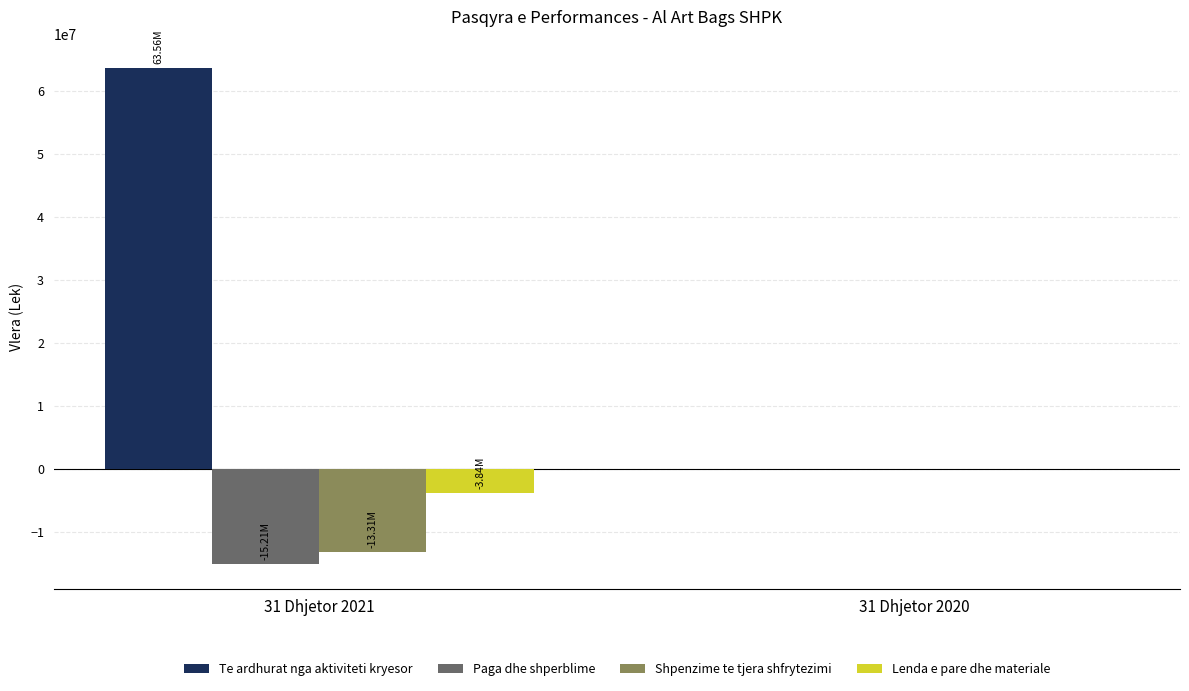

Which series changed the most between 31 Dhjetor 2021 and 31 Dhjetor 2020?

Te ardhurat nga aktiviteti kryesor